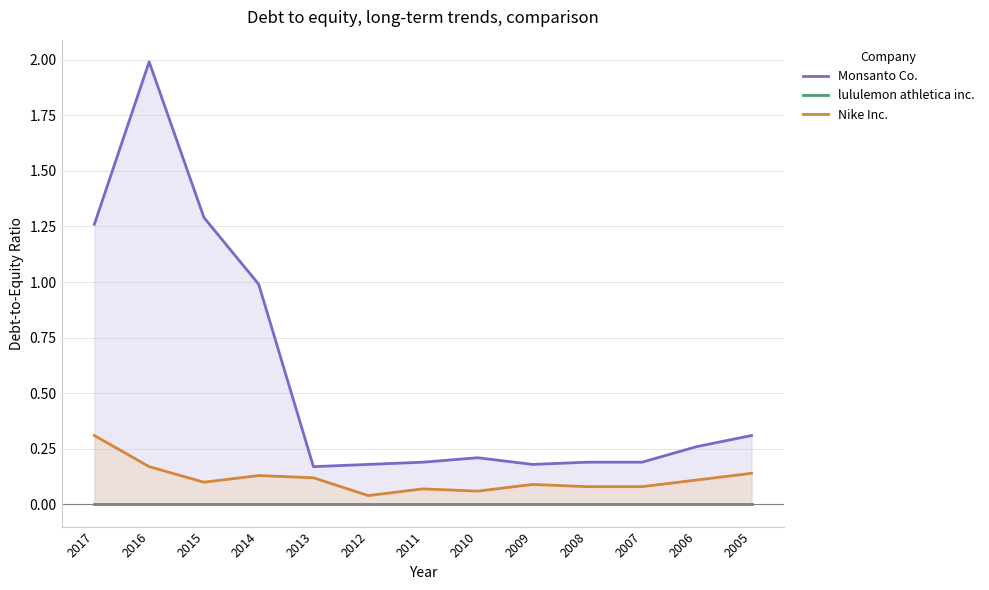

True or false: Nike Inc. and lululemon athletica inc. cross at least once.

False